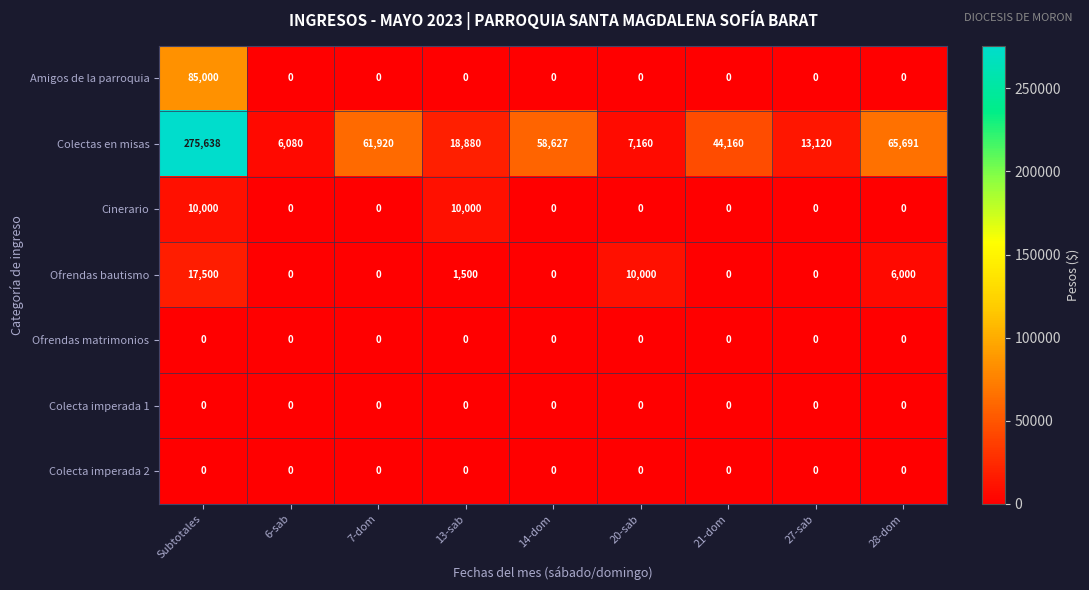

Where is Colectas en misas nearest to the value 140859?

28-dom